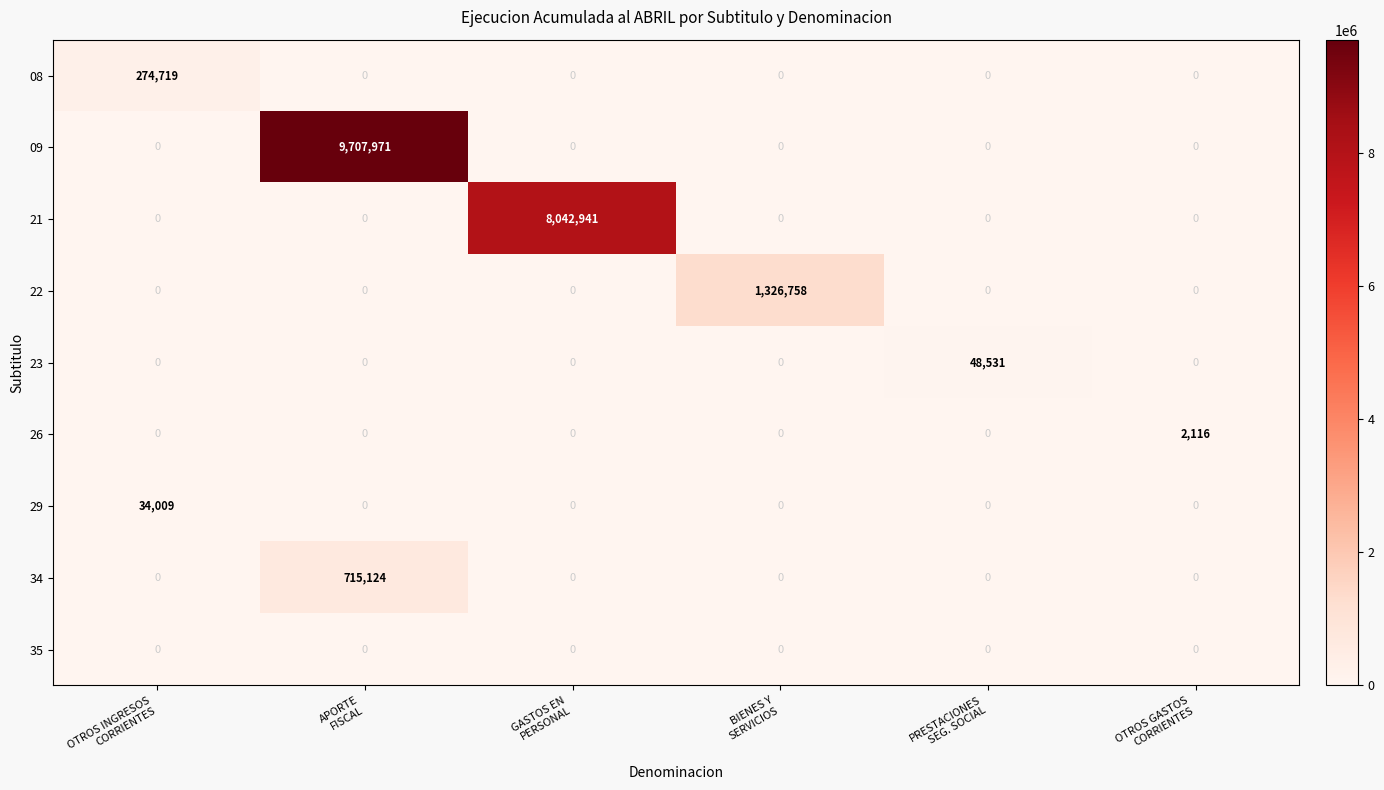

Which series has the widest spread of values?

09